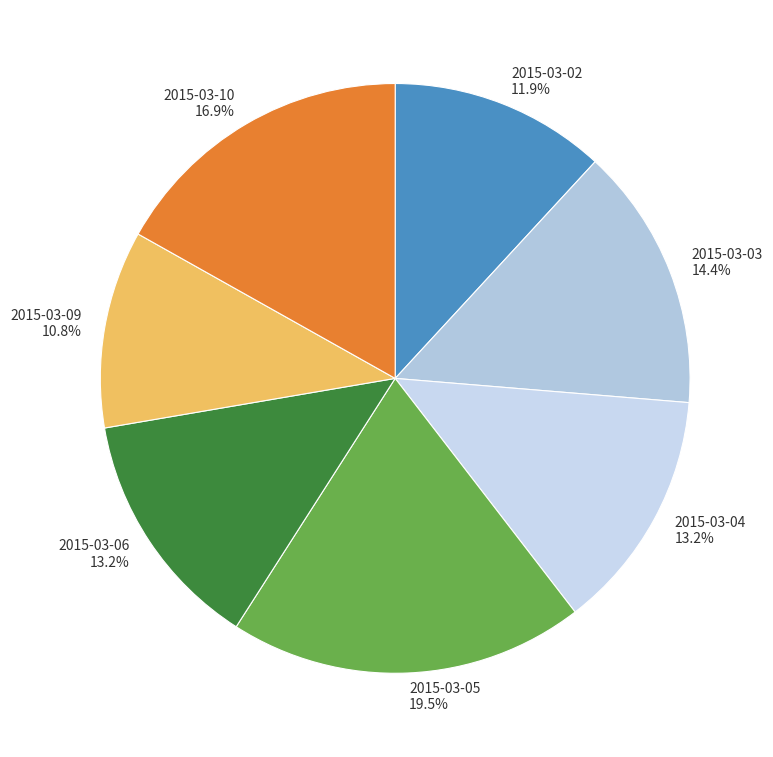

How many segments does this pie chart have?

7